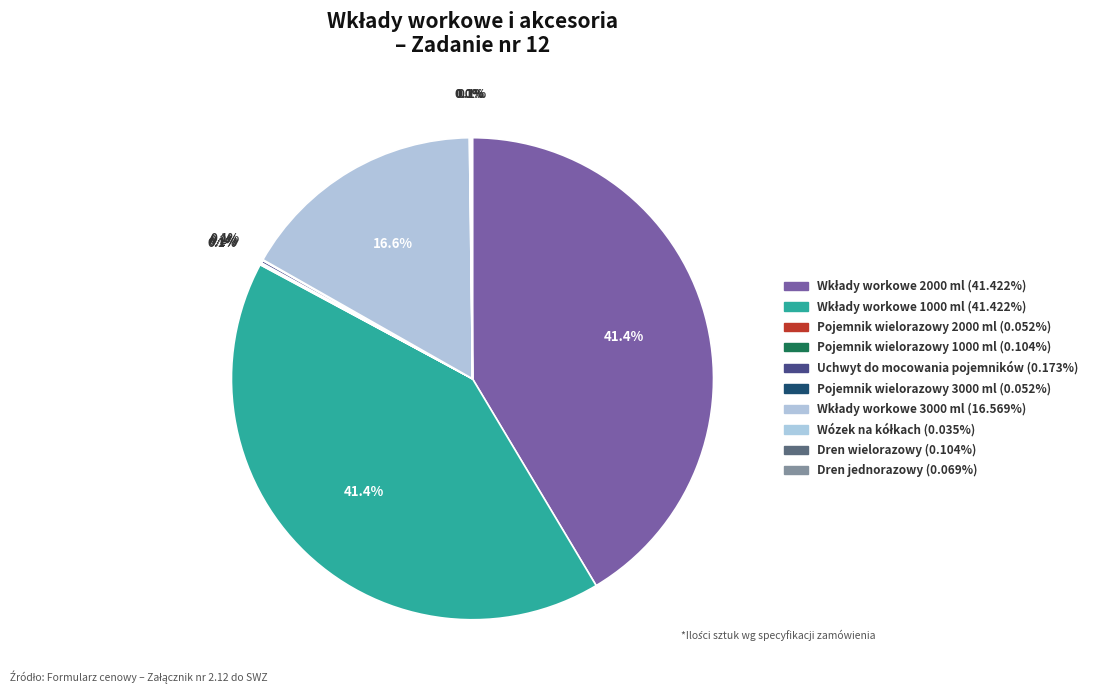

Does Wkłady workowe 2000 ml represent more than half of the total?

No